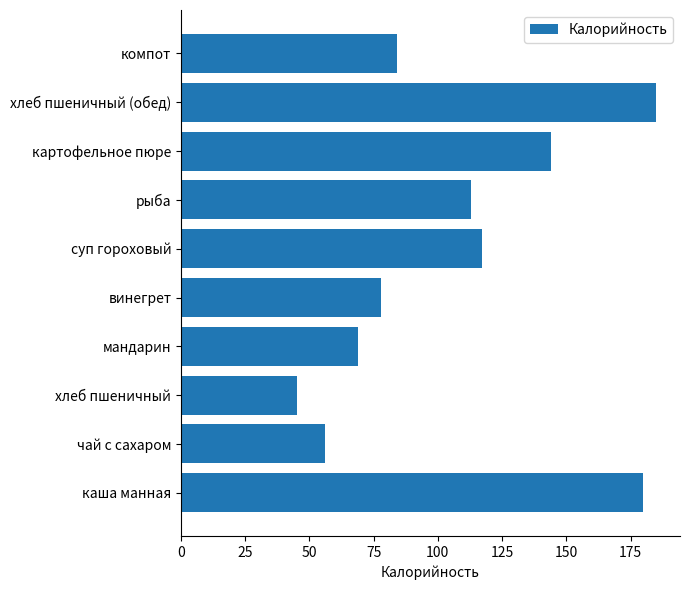

Which category has the lowest value across all series?

хлеб пшеничный